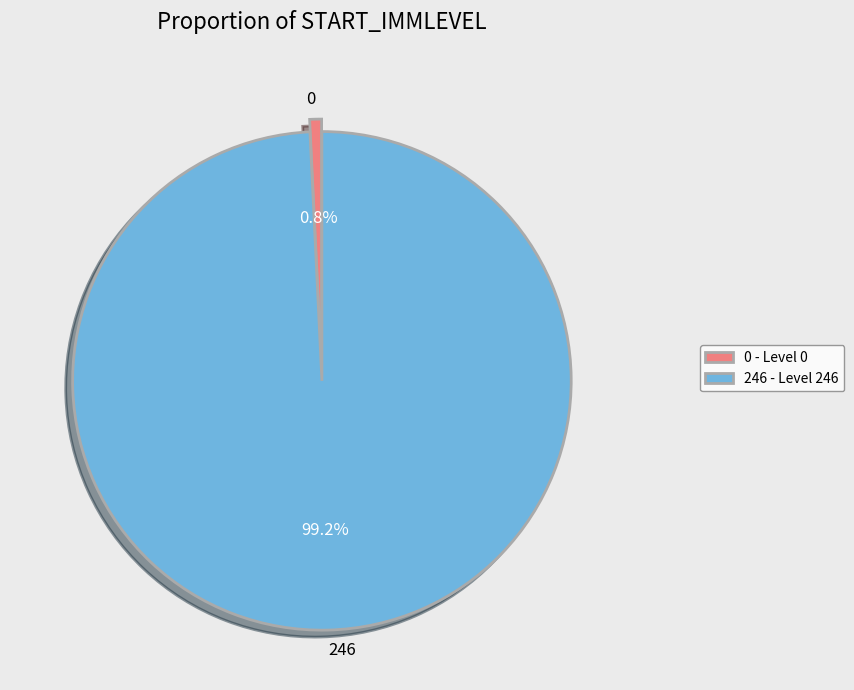

To the nearest percent, what is the difference between the largest and smallest slice percentages?

98%